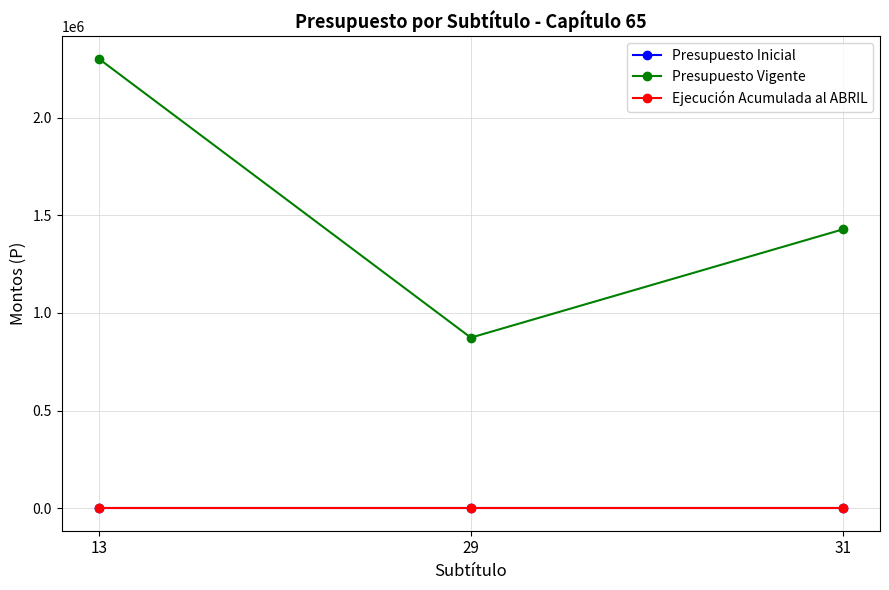

How many lines are shown in the chart?

3